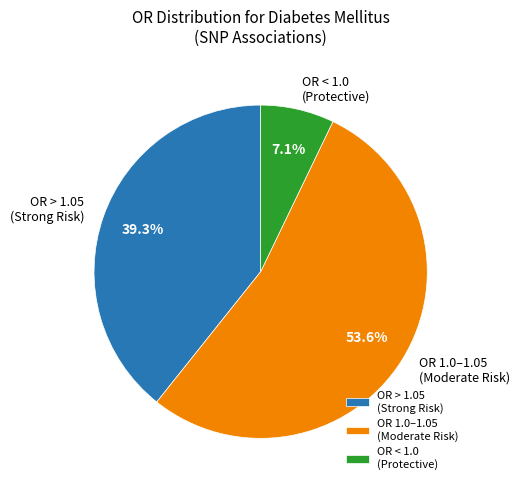

To the nearest percent, what is the average slice percentage?

33%